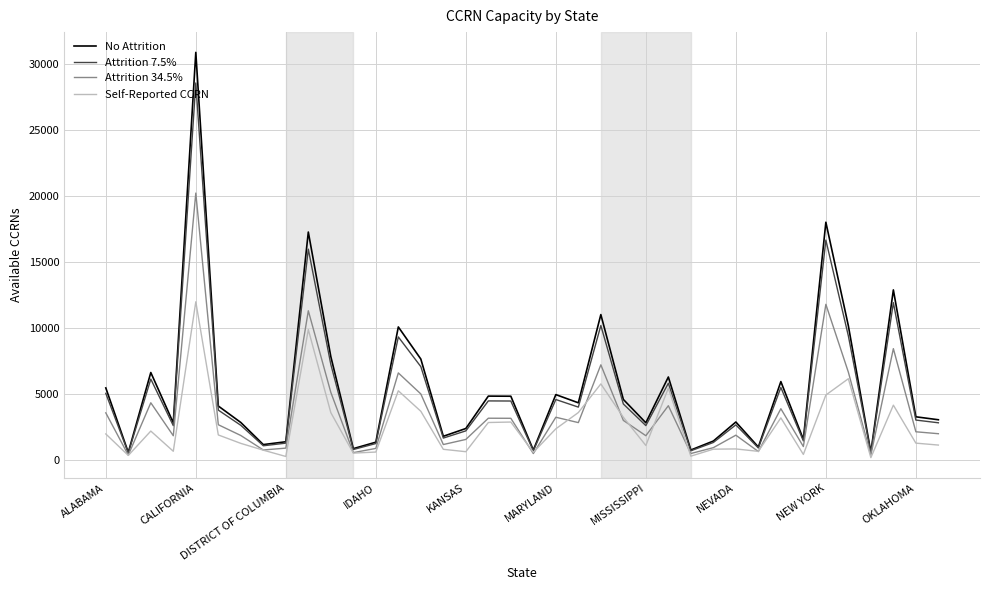

How many lines are shown in the chart?

4